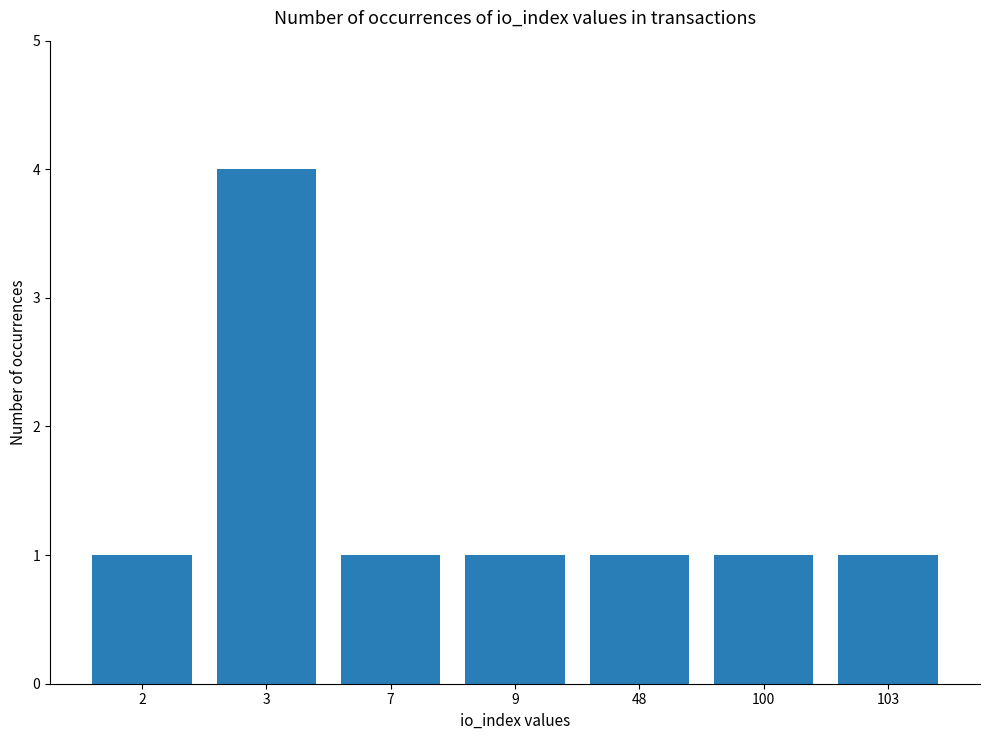

How many distinct data groups are displayed?

1